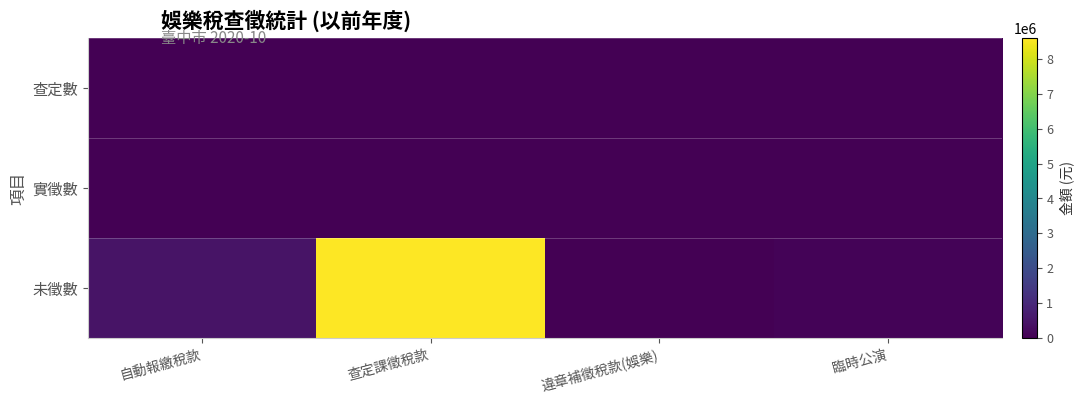

What is the maximum value shown in the chart?

8594953